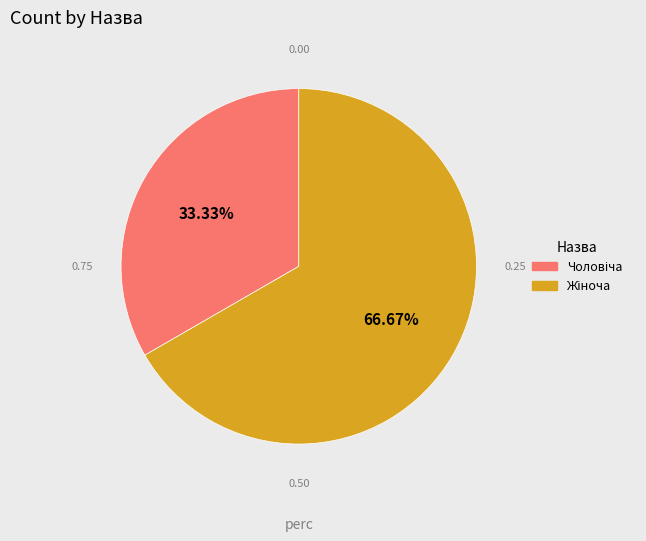

Is there a majority slice in this chart?

Yes